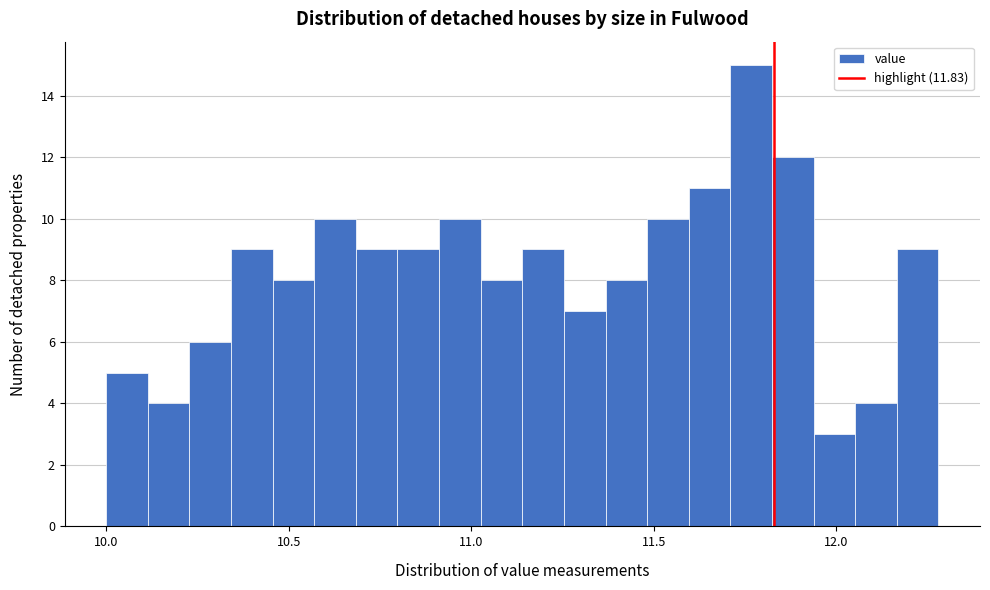

Read against the x-axis, roughly where is the centre of the tallest bar?

11.75